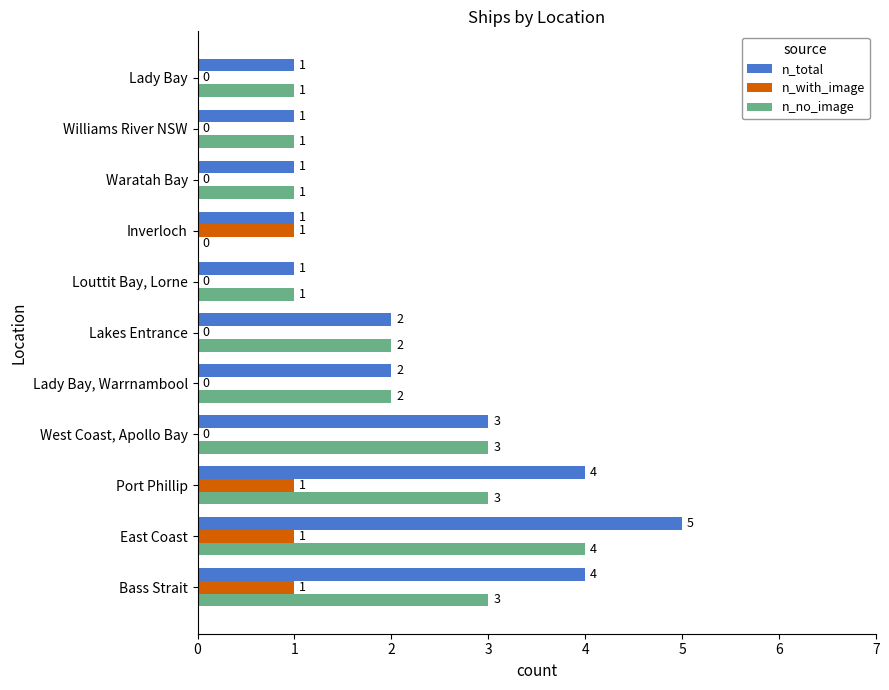

What is the sum of all n_no_image values?

21